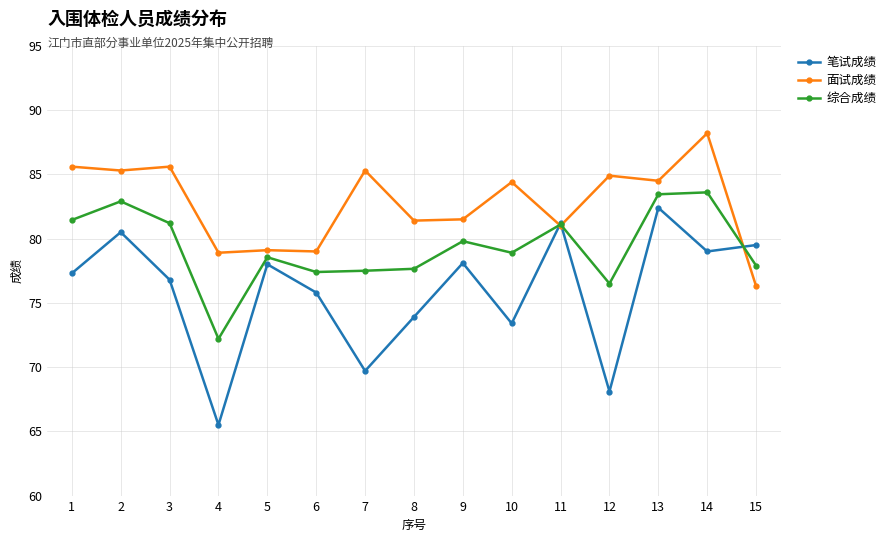

Count the number of data series in this chart.

3